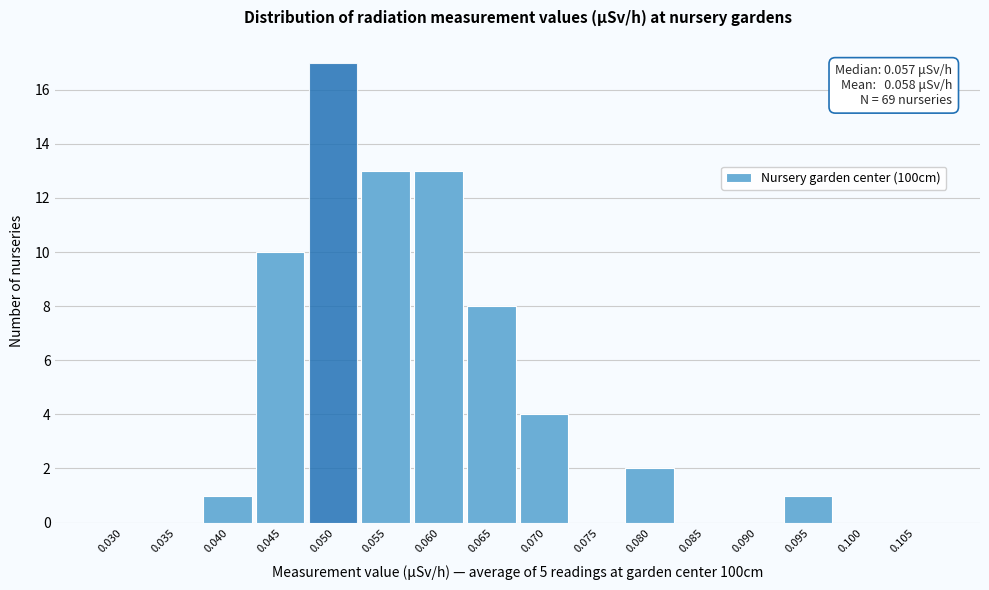

Reading left to right, transcribe all the data shown in this chart.

0.030=0	0.035=0	0.040=1	0.045=10	0.050=17	0.055=13	0.060=13	0.065=8	0.070=4	0.075=0	0.080=2	0.085=0	0.090=0	0.095=1	0.100=0	0.105=0